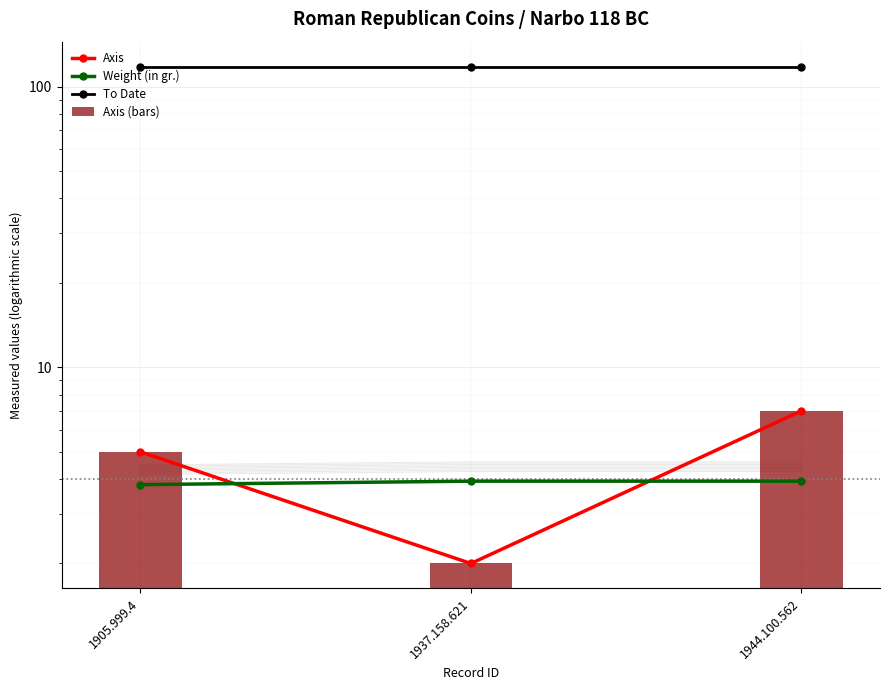

The value of Axis (bars) at 1937.158.621 is 0.5. True or false?

False